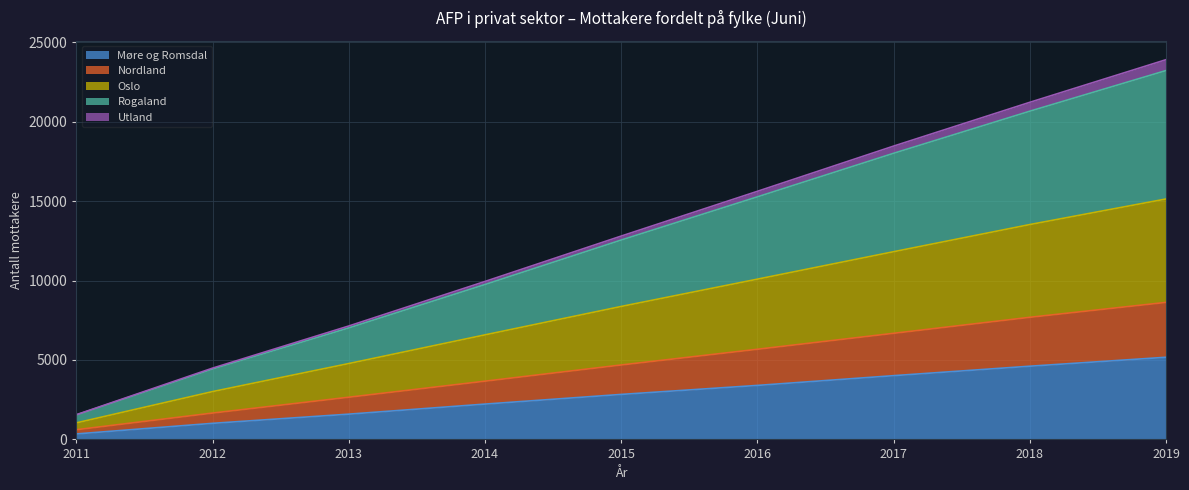

True or false: Møre og Romsdal and Oslo intersect in this chart.

False